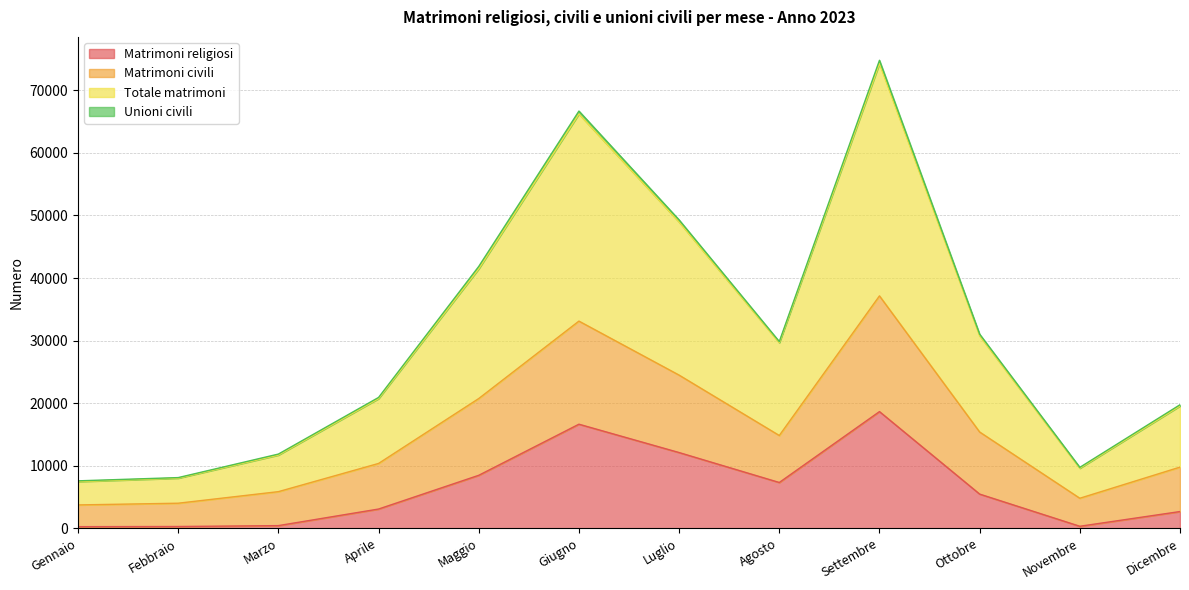

What is the value of the Matrimoni religiosi point at the 2nd from the left?

282